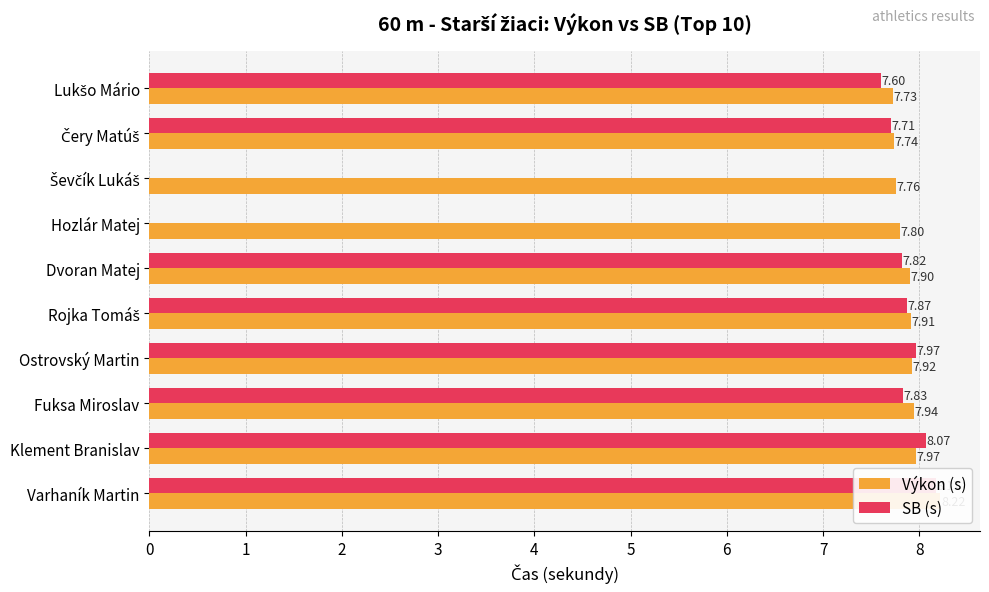

What is the maximum value shown in the chart?

8.2